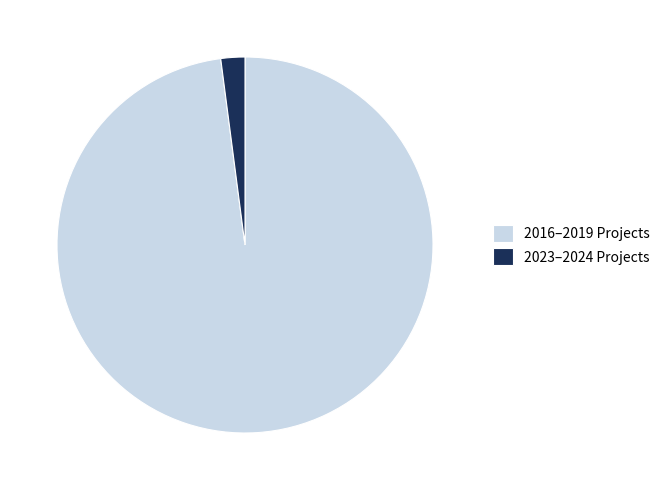

Do 2016–2019 Projects and 2023–2024 Projects together represent more than half of the pie?

Yes